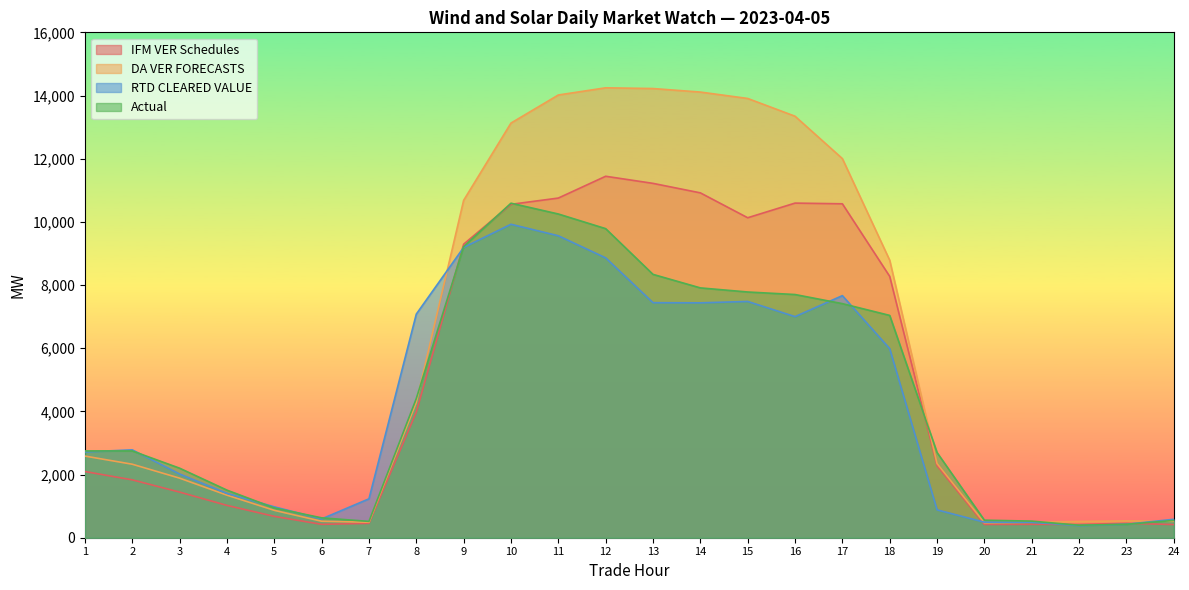

Rank the series at 1 from highest to lowest value.

Actual, RTD CLEARED VALUE, DA VER FORECASTS, IFM VER Schedules